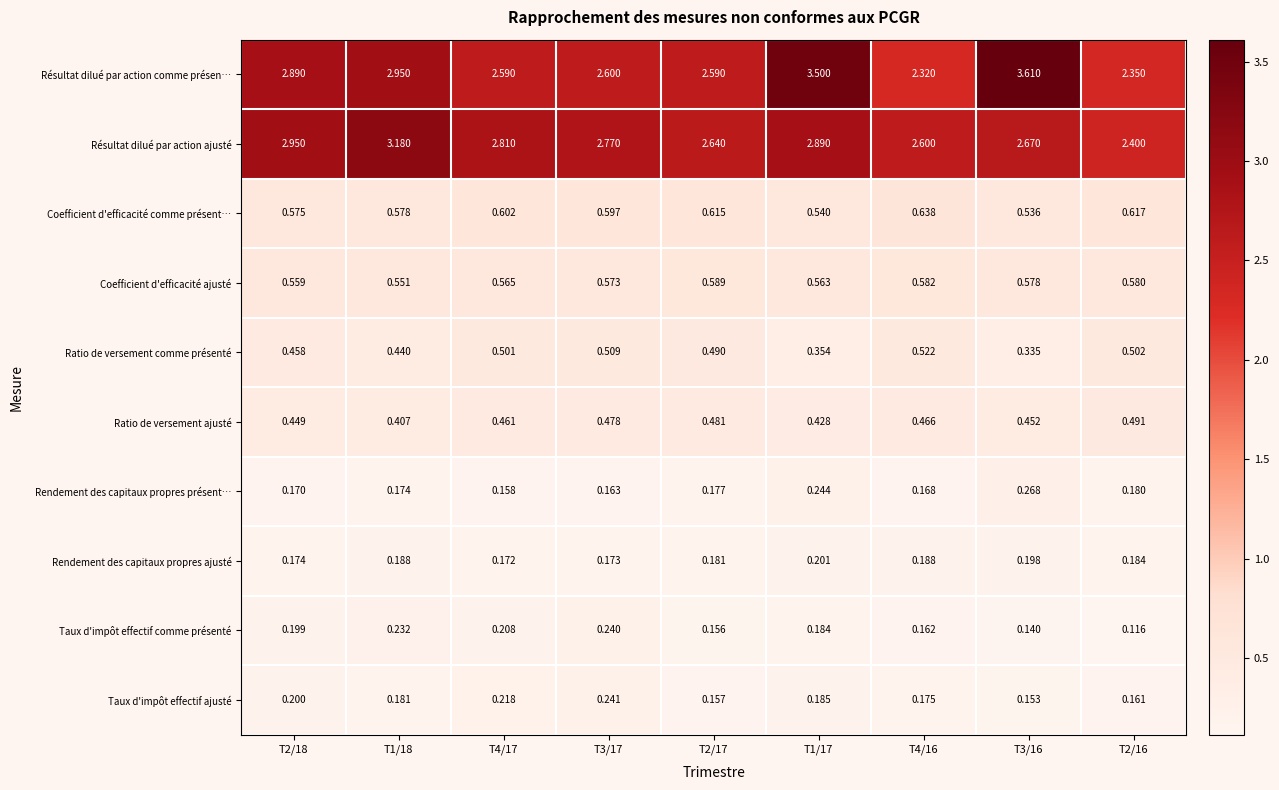

Which series has the largest range (max minus min)?

Résultat dilué par action comme présen…